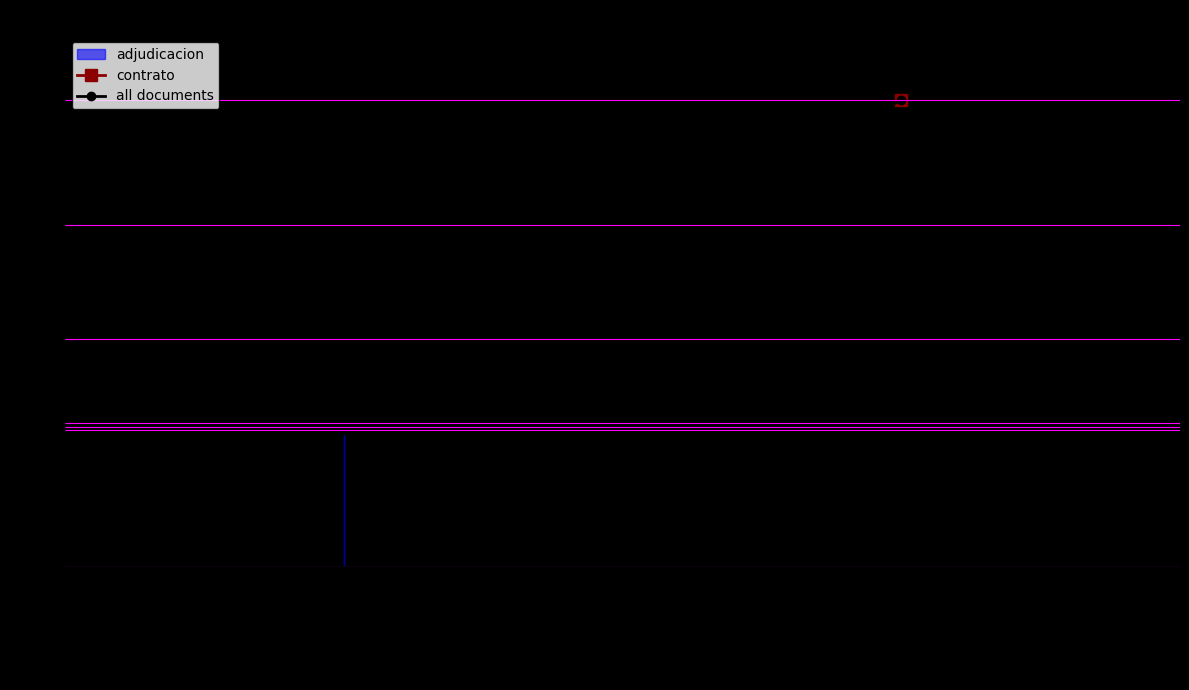

What is the value of the 4th point from the left?

37